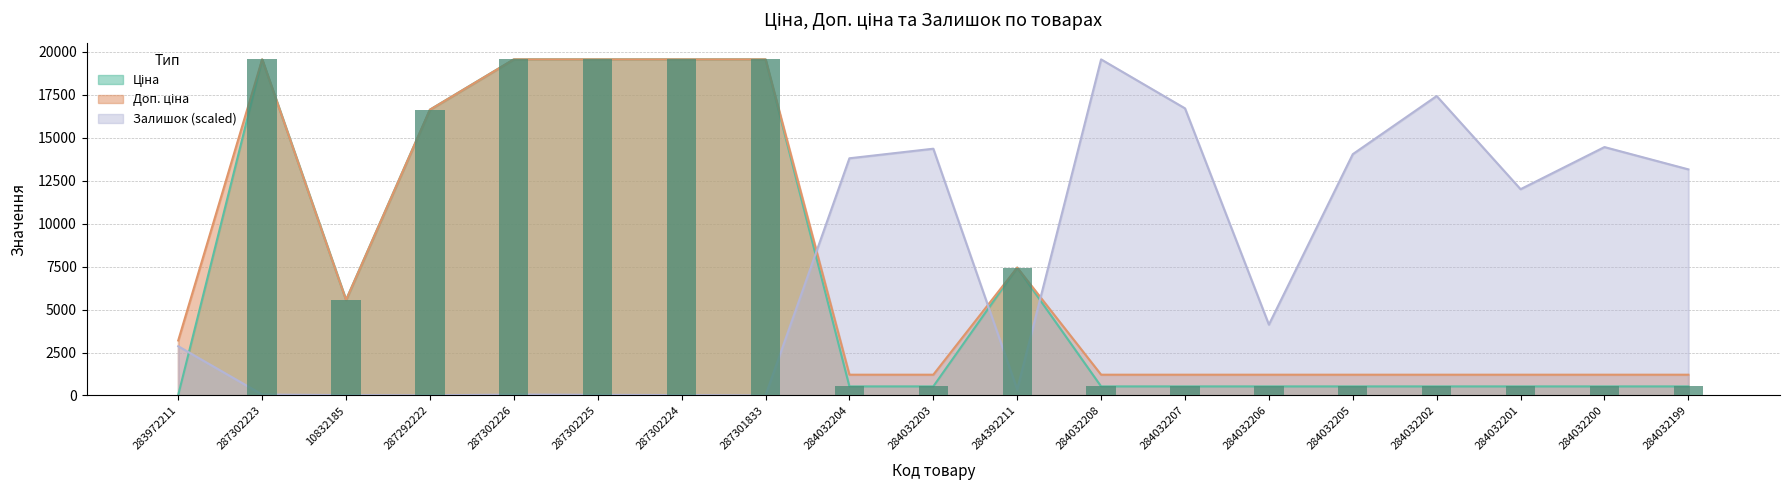

Count the number of data series in this chart.

3